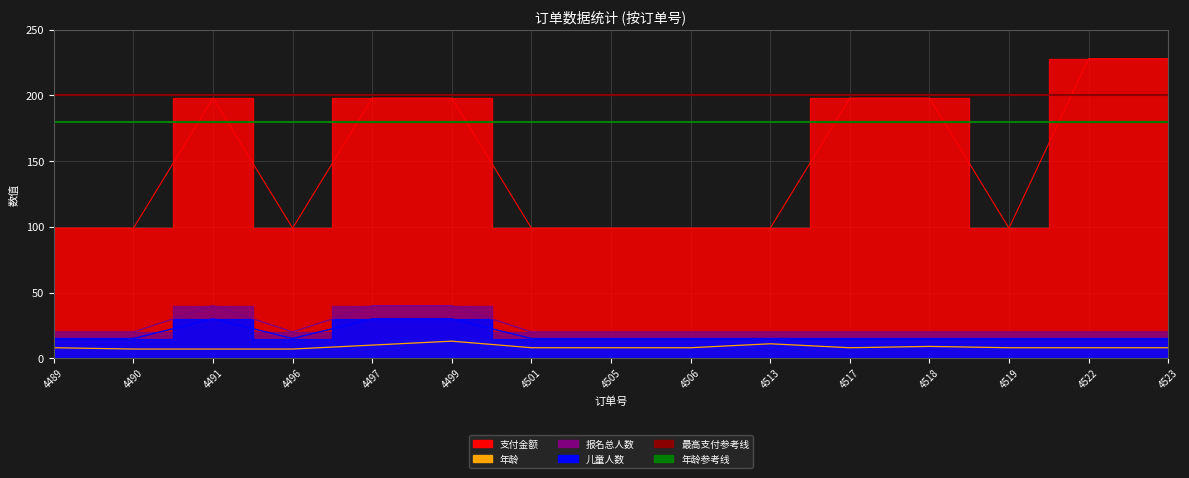

The 儿童人数 series shows 8 at 4506. True or false?

False